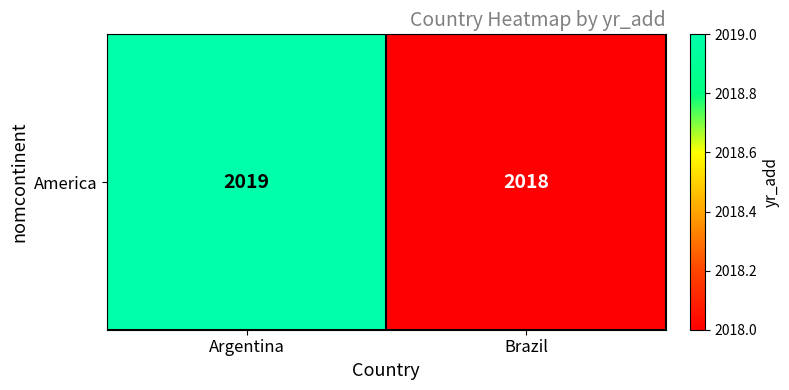

Approximately how many times larger is the value at Argentina compared to Brazil?

1.0